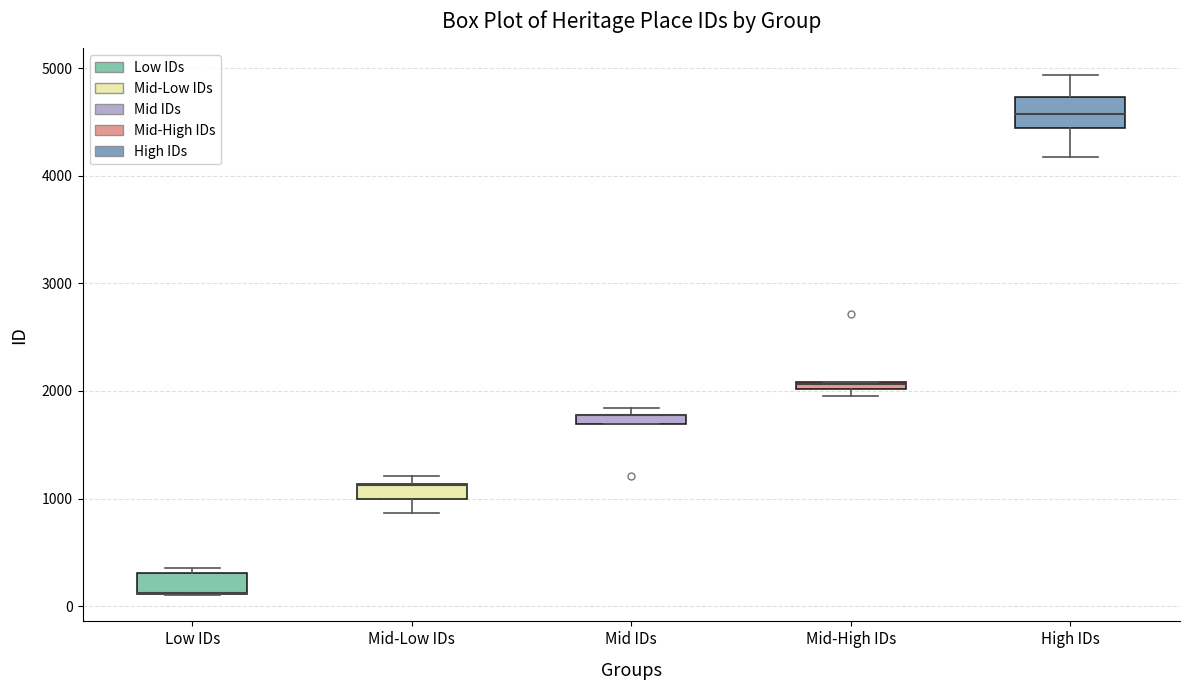

Where is the lower edge of the box for Low IDs on the y-axis? The values are not printed on the chart, so give them approximately, as read against the axis.

100